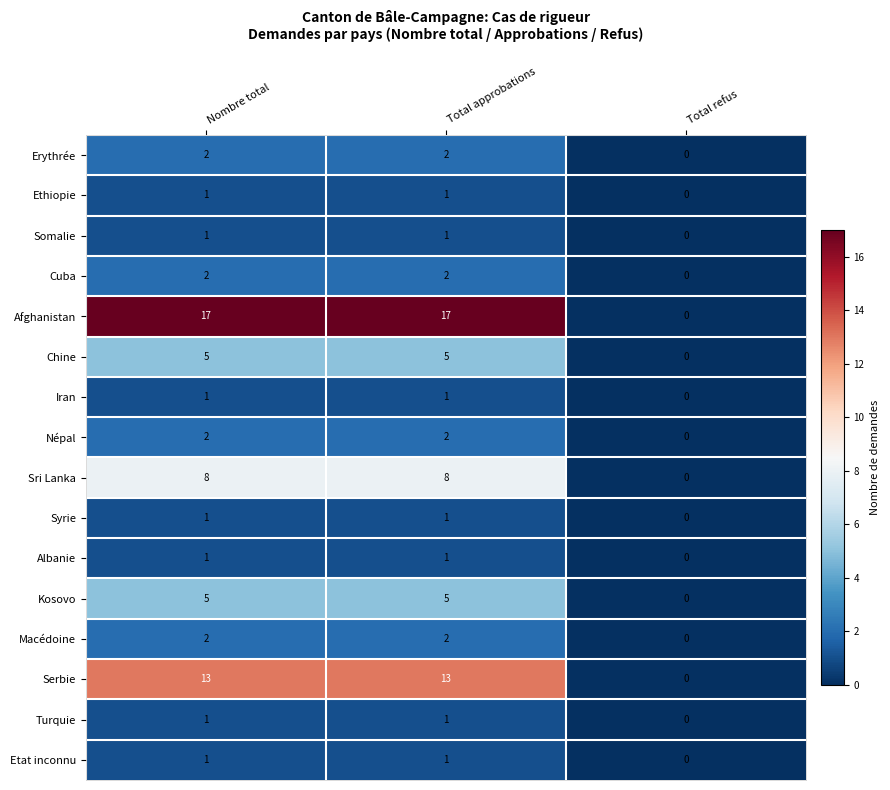

What is the difference between the second highest and minimum values in the Sri Lanka series?

8